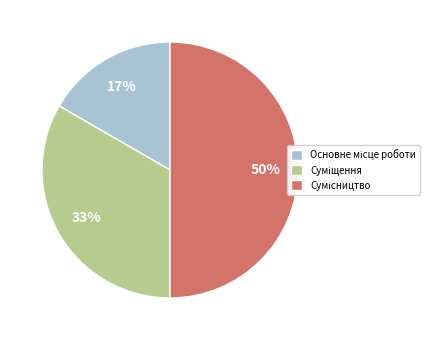

How many slices are in this pie chart?

3